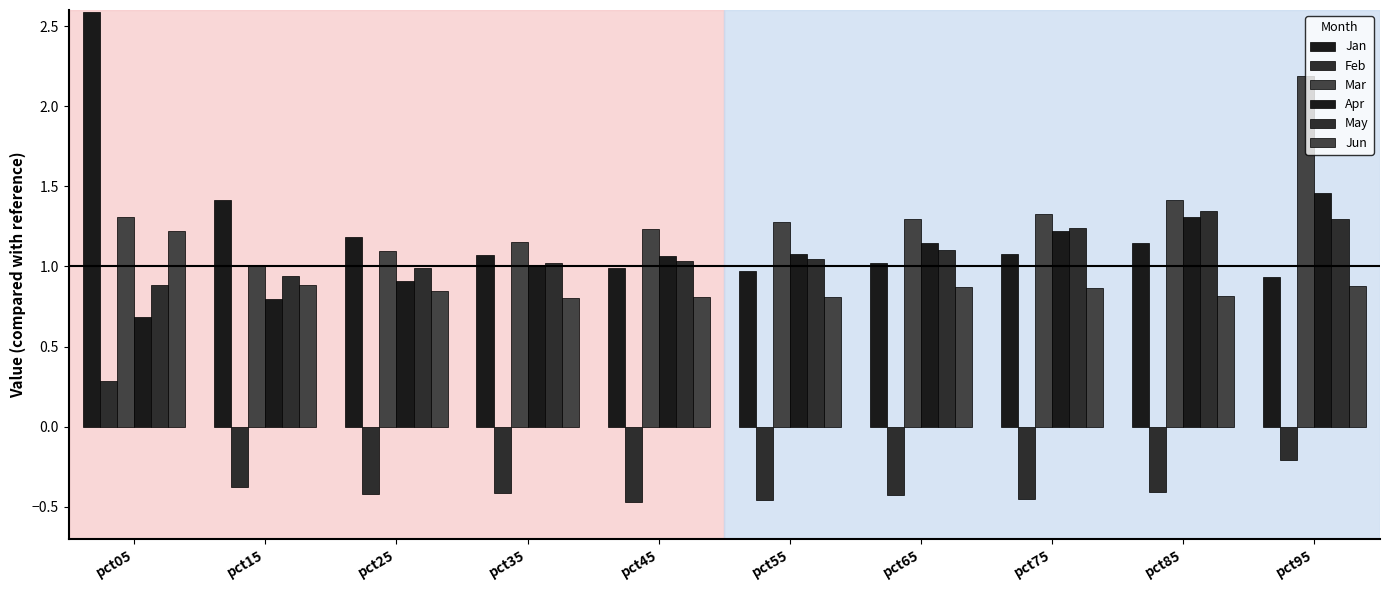

How many data points does each series have?

10